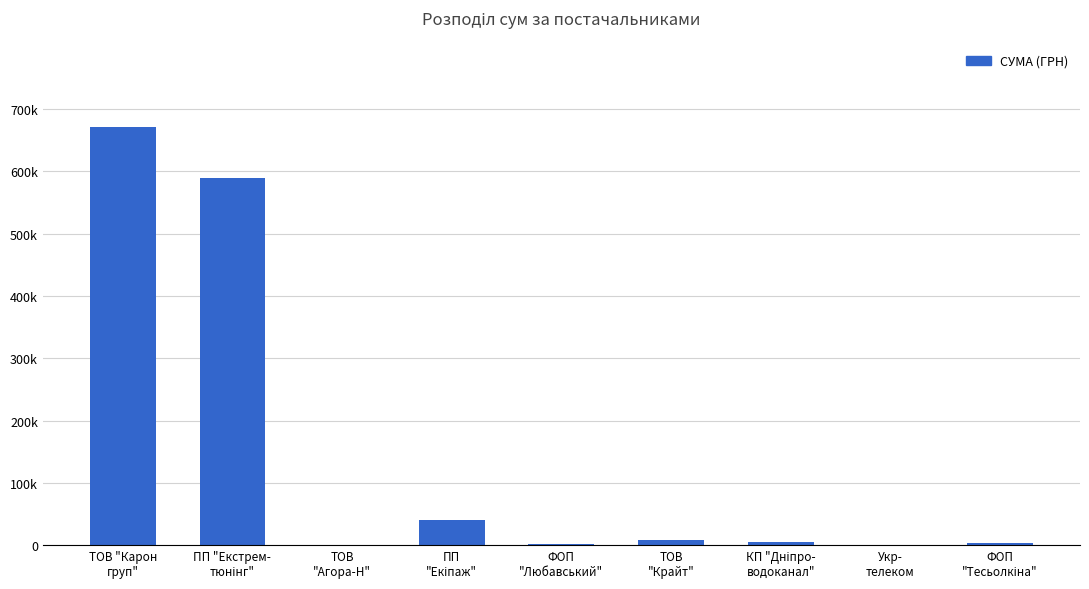

Reading left to right, what are all the values shown in this chart?

ТОВ "Карон
груп"=671350.5	ПП "Екстрем-
тюнінг"=589490.4	ТОВ
"Агора-Н"=226.4	ПП
"Екіпаж"=41015.7	ФОП
"Любавський"=2706.1	ТОВ
"Крайт"=8532.1	КП "Дніпро-
водоканал"=5375.0	Укр-
телеком=344.0	ФОП
"Тесьолкіна"=3387.1